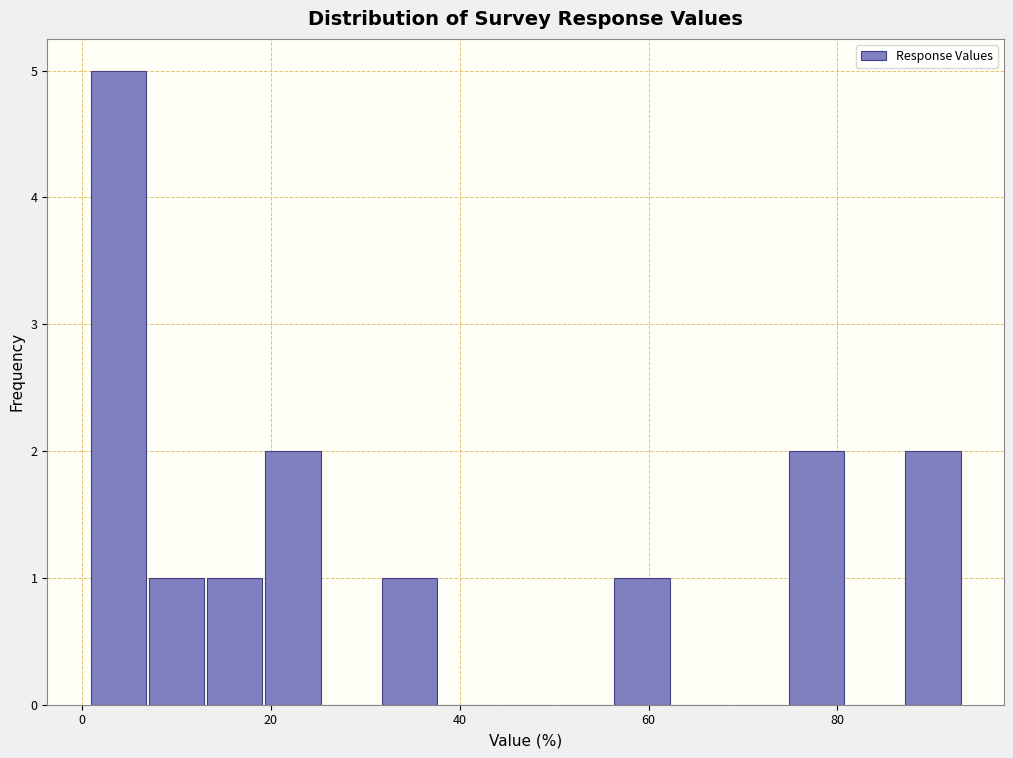

Around what value on the x-axis is the tallest bar? Give the approximate position of its centre, as read against the axis.

4